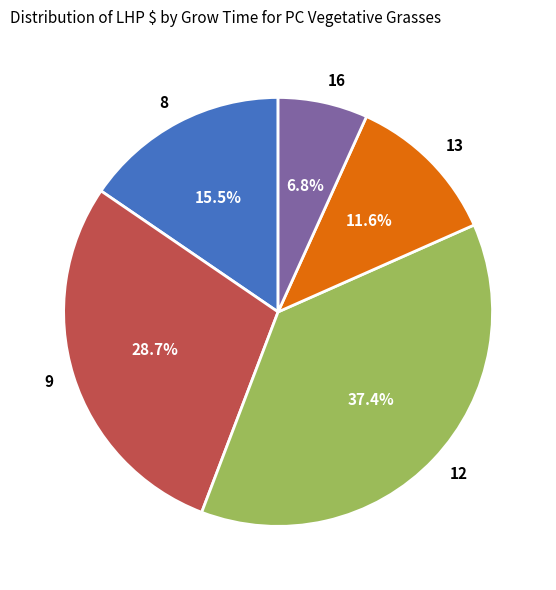

Which slice is the smallest?

16